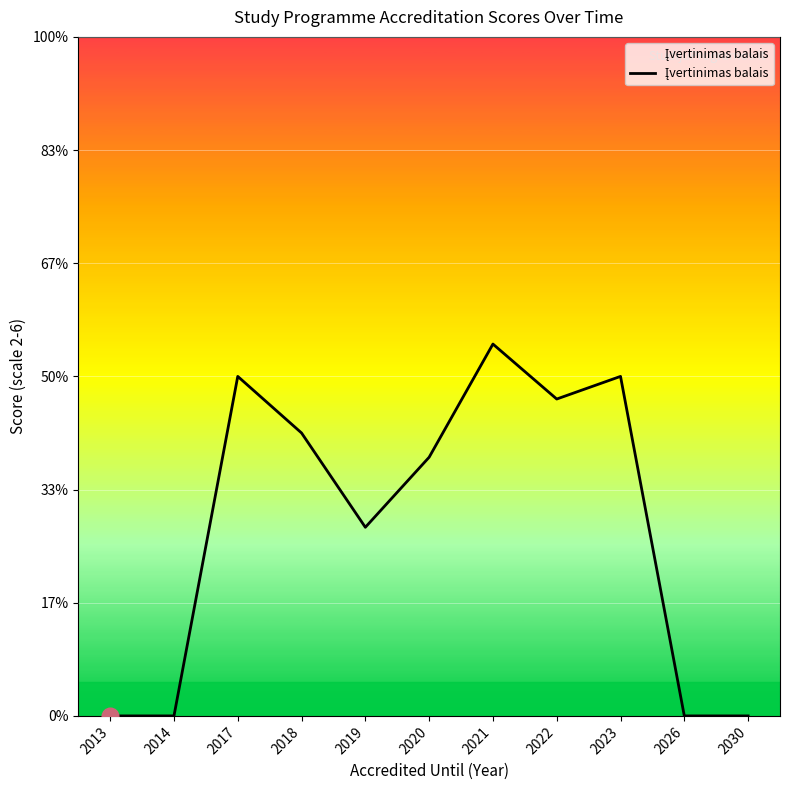

Does the chart have visible grid lines?

Yes